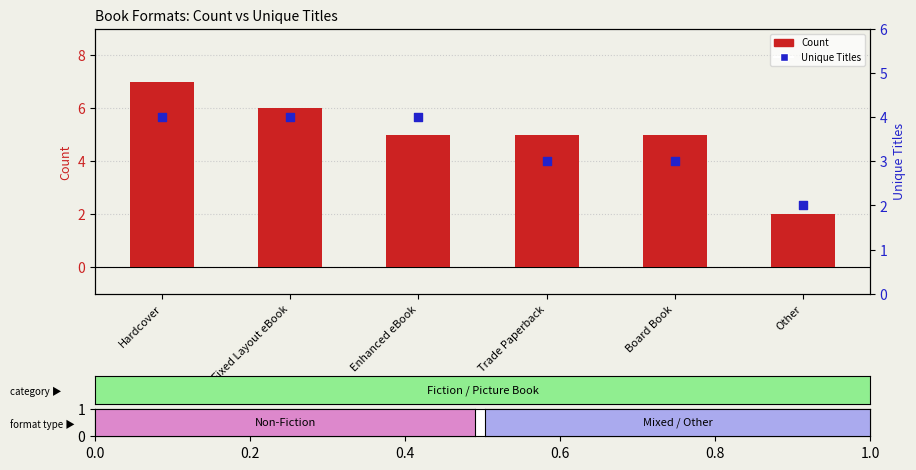

Which series has the widest spread of Y values?

Count